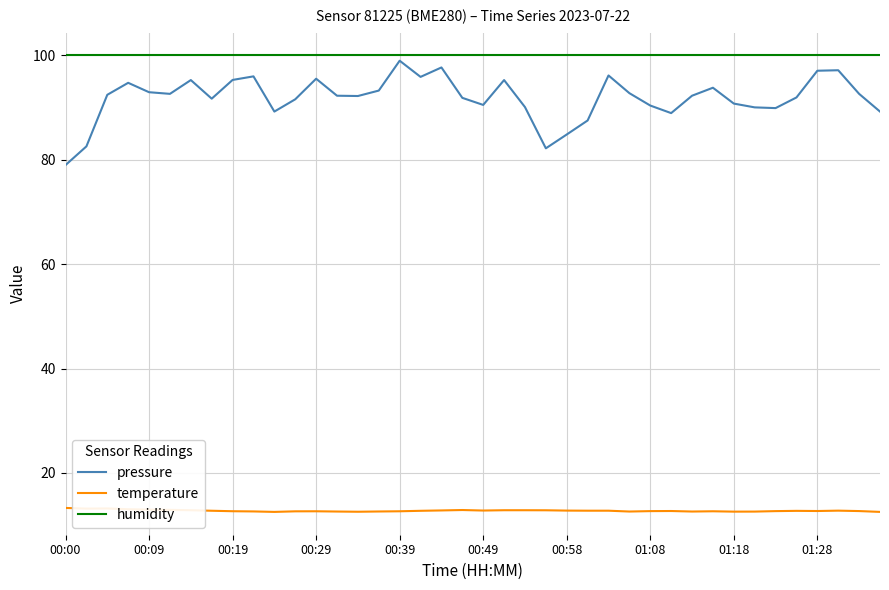

What is the lowest value of the pressure series?

79.0